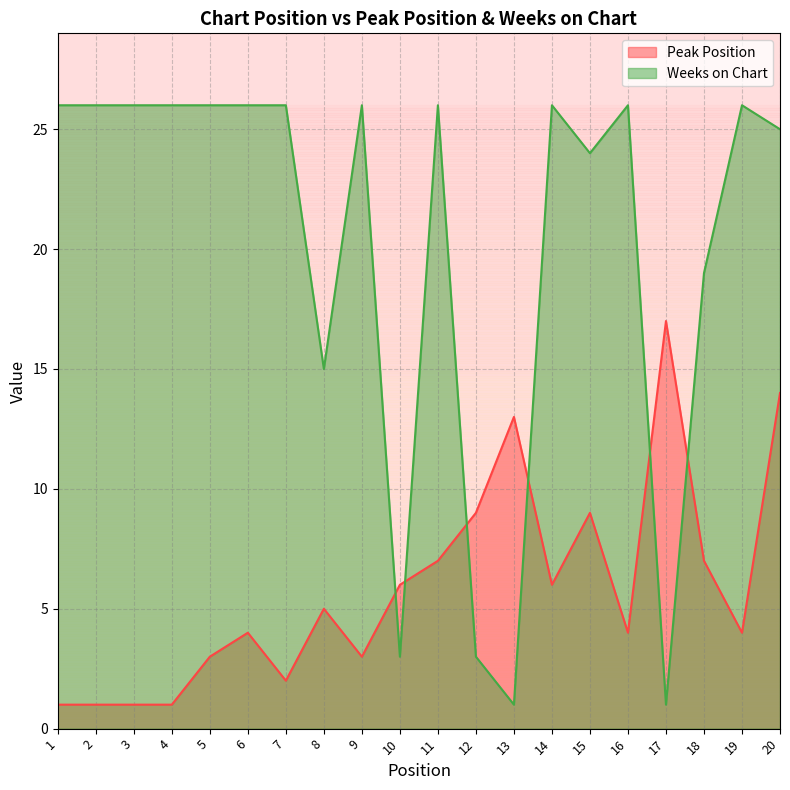

What is the difference between the second highest and second lowest values in the Peak Position series?

13